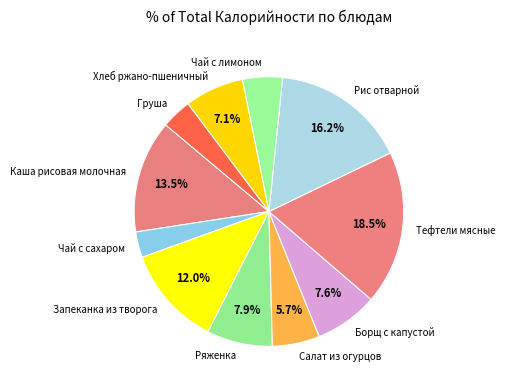

To the nearest percent, what is the average slice percentage?

9%